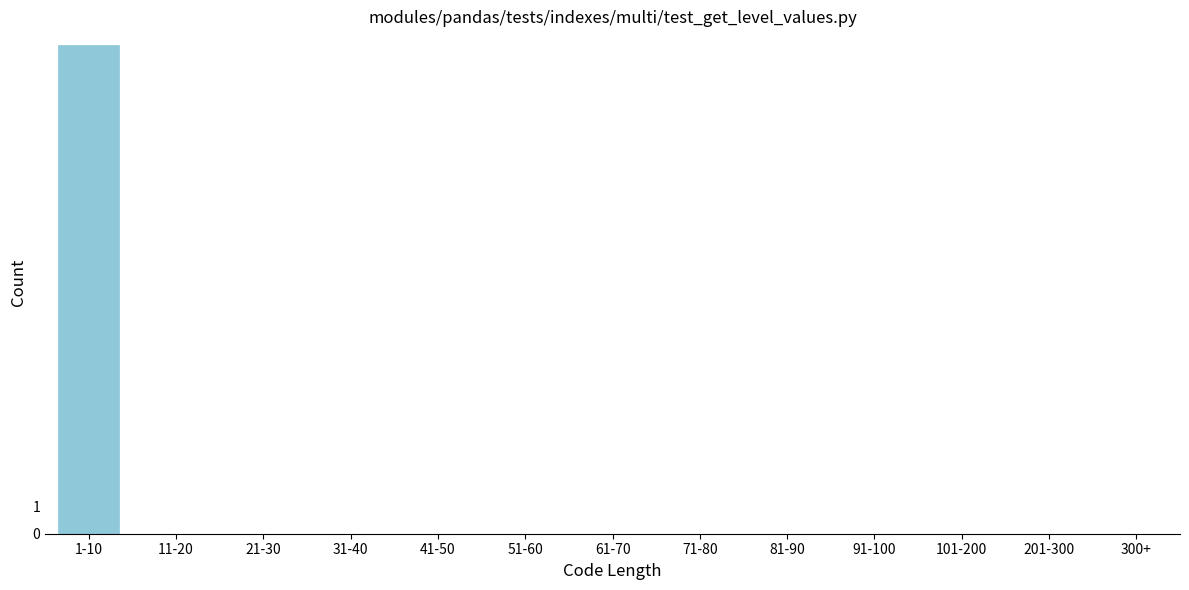

Reading left to right, what are all the values shown in this chart?

1-10=18	11-20=0	21-30=0	31-40=0	41-50=0	51-60=0	61-70=0	71-80=0	81-90=0	91-100=0	101-200=0	201-300=0